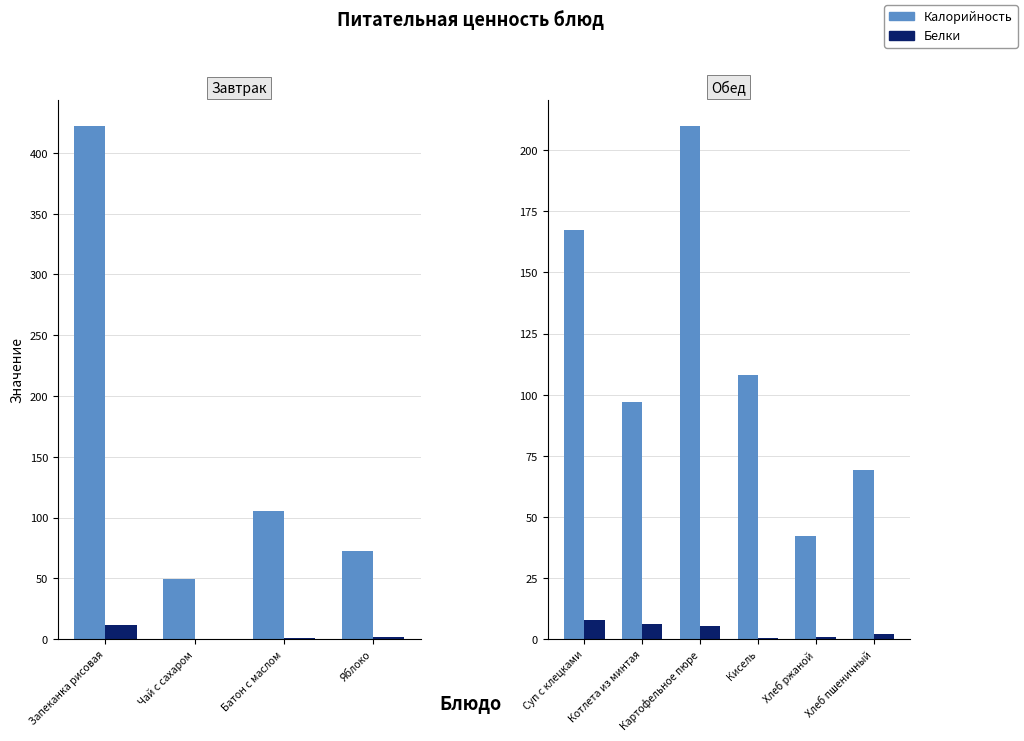

How many bars are there in each group?

2